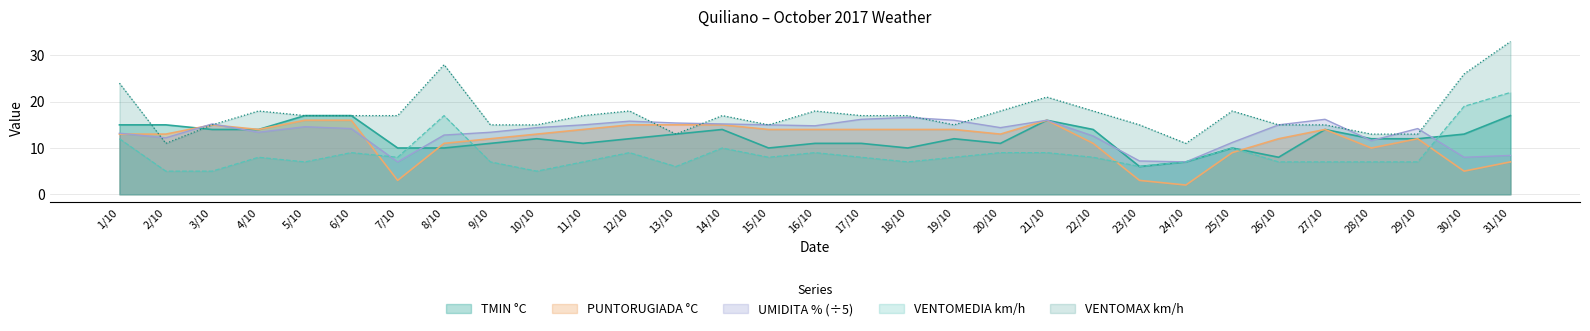

How many data points in VENTOMEDIA are less than 8?

14